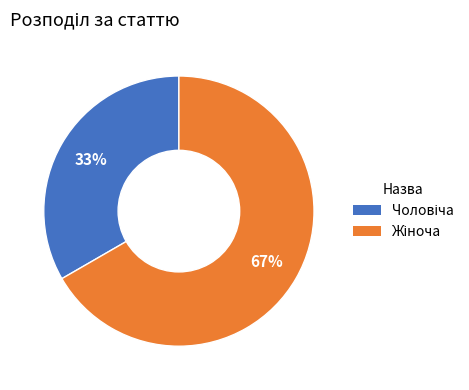

To the nearest percent, what is the average slice percentage?

50%